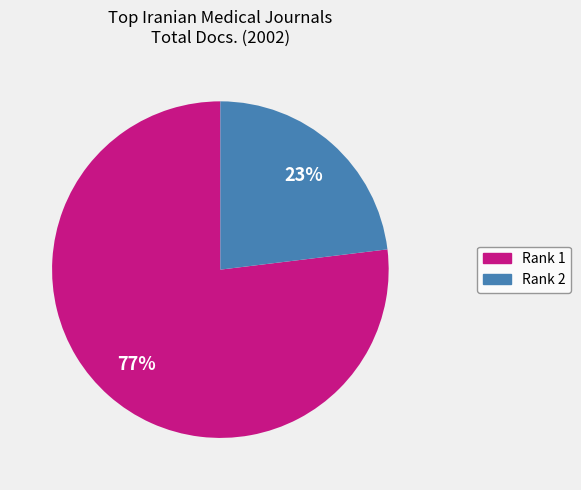

To the nearest percent, what is the average slice percentage?

50%